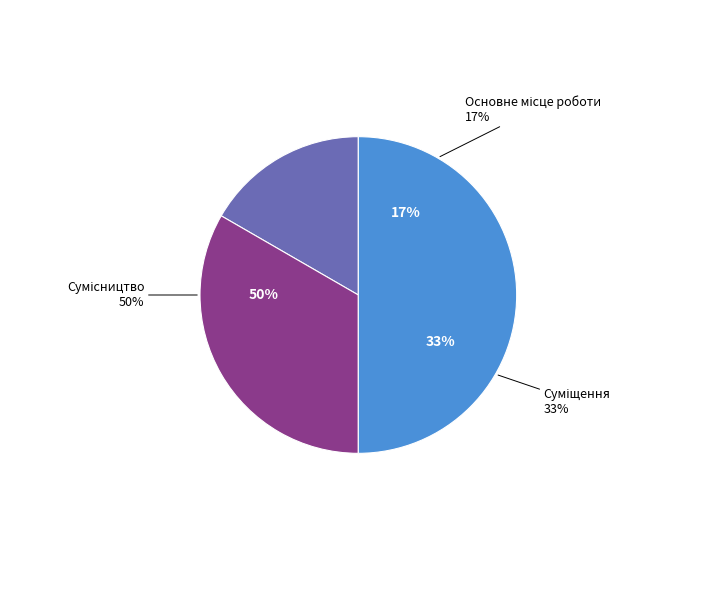

What percentage is the Сумісництво slice, to the nearest percent?

50%